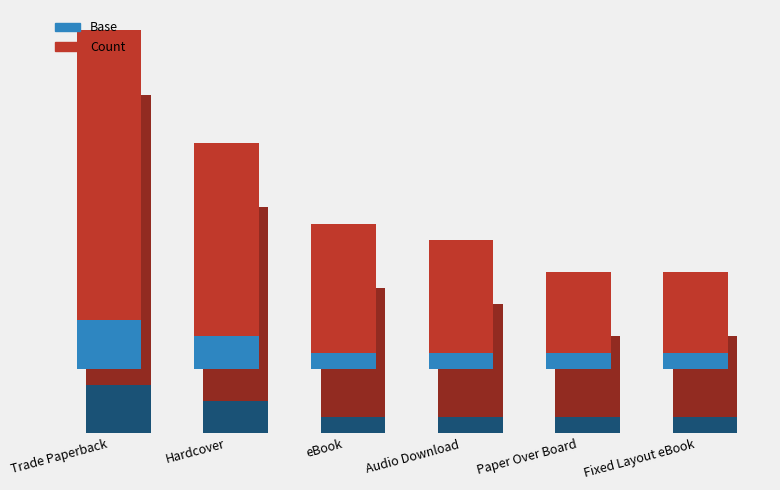

Is it true that Base equals 1 at Paper Over Board?

True